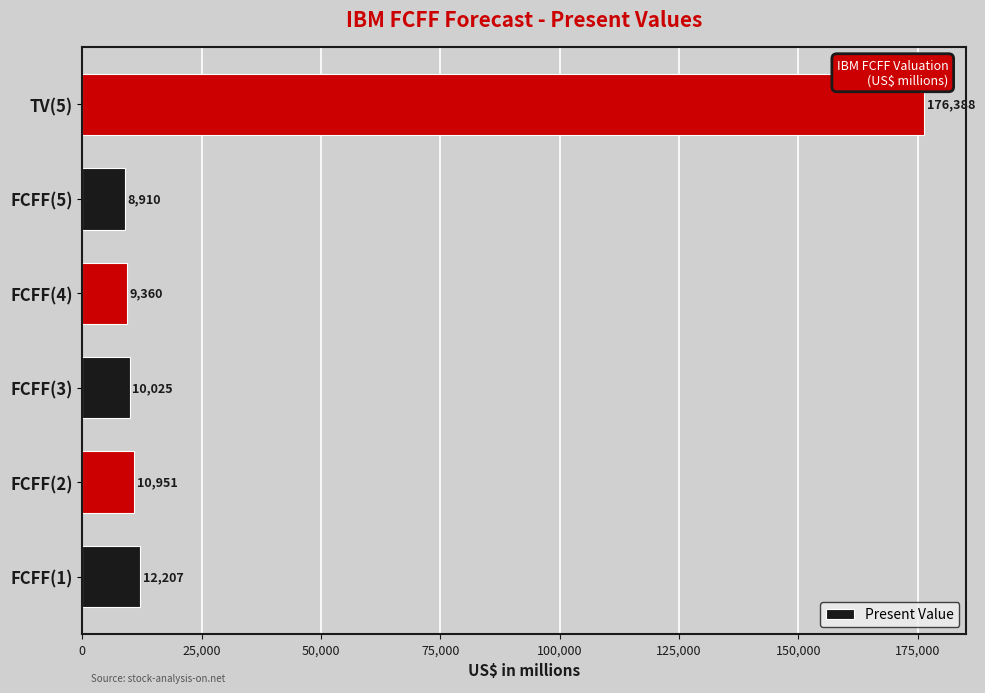

The value at FCFF(3) is 16460. True or false?

False